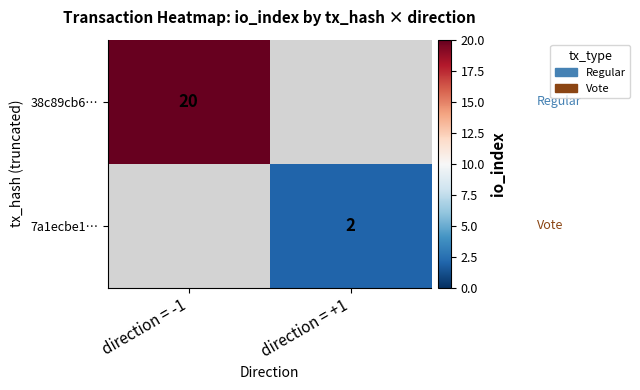

True or false: 7a1ecbe1… has a value of 2 at direction = +1.

True